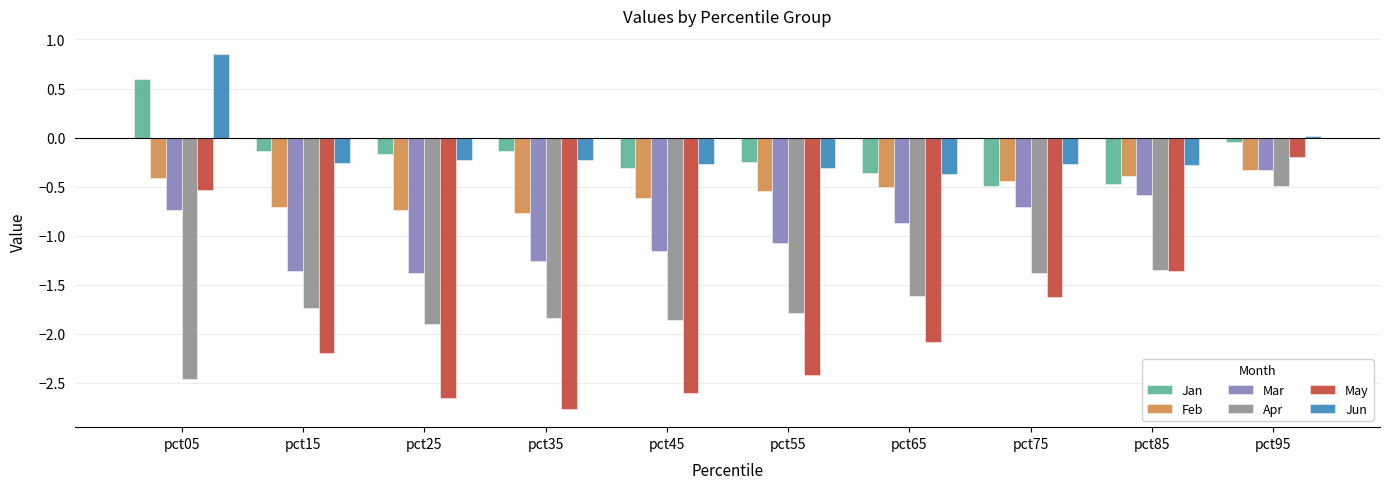

Which category has the highest value across all series?

pct05